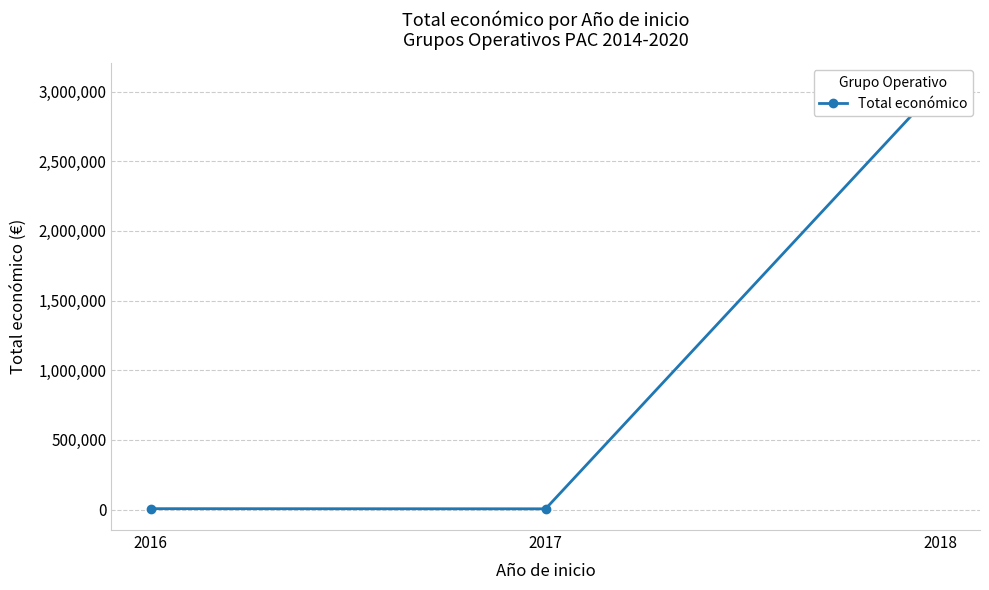

Is it true that the value at 2017 is 3496?

False